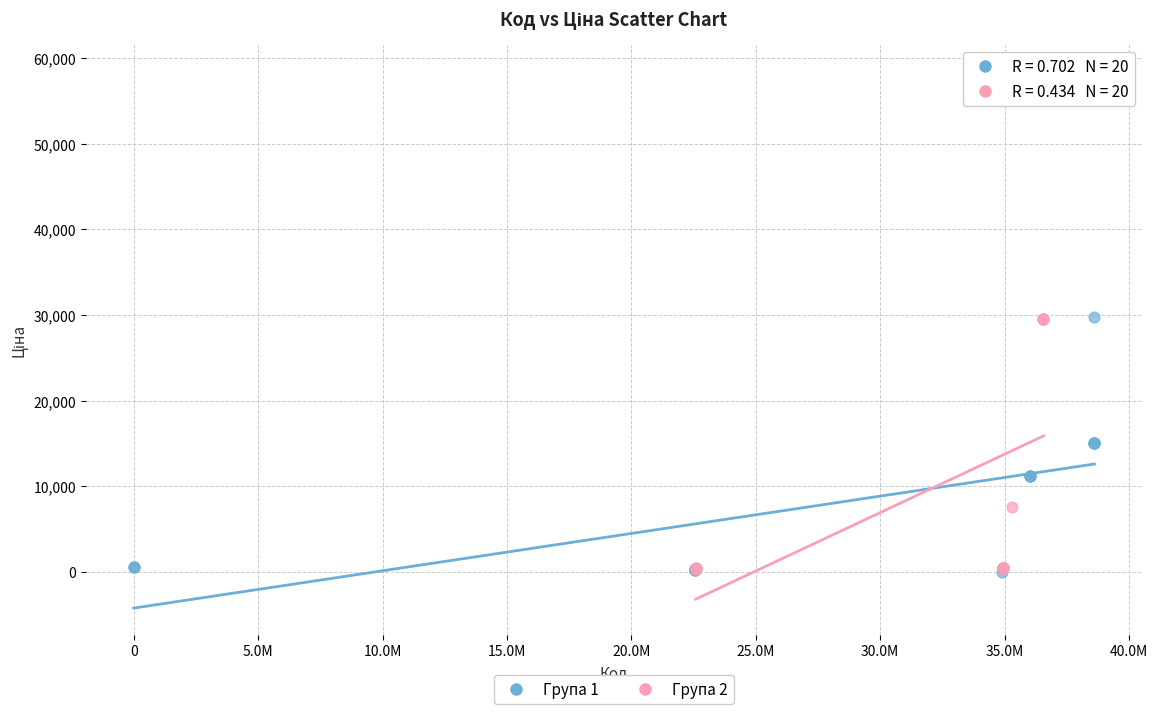

Which series contains the highest Y value?

Група 2